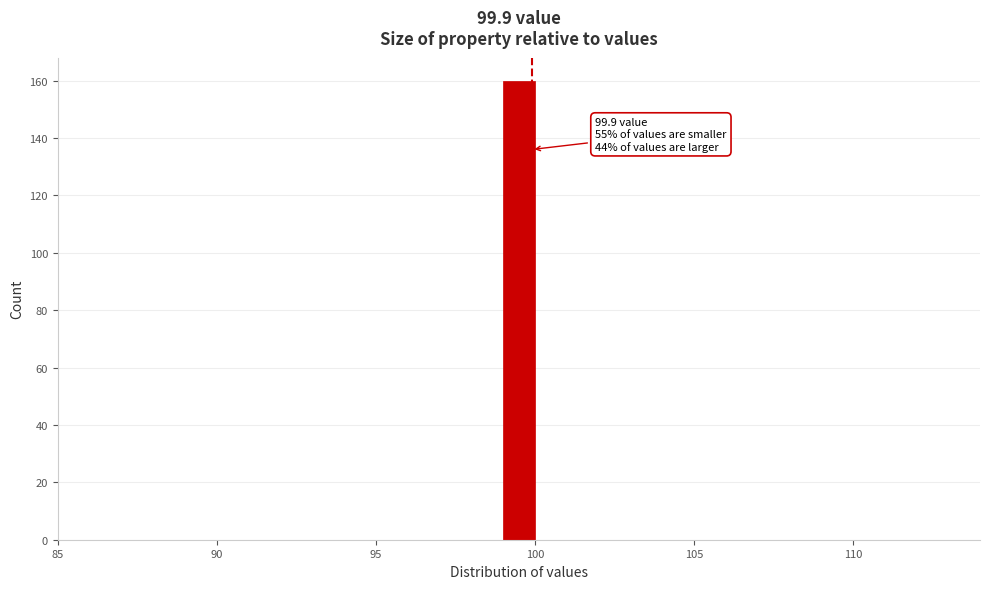

Around what value on the x-axis is the tallest bar? Give the approximate position of its centre, as read against the axis.

99.5